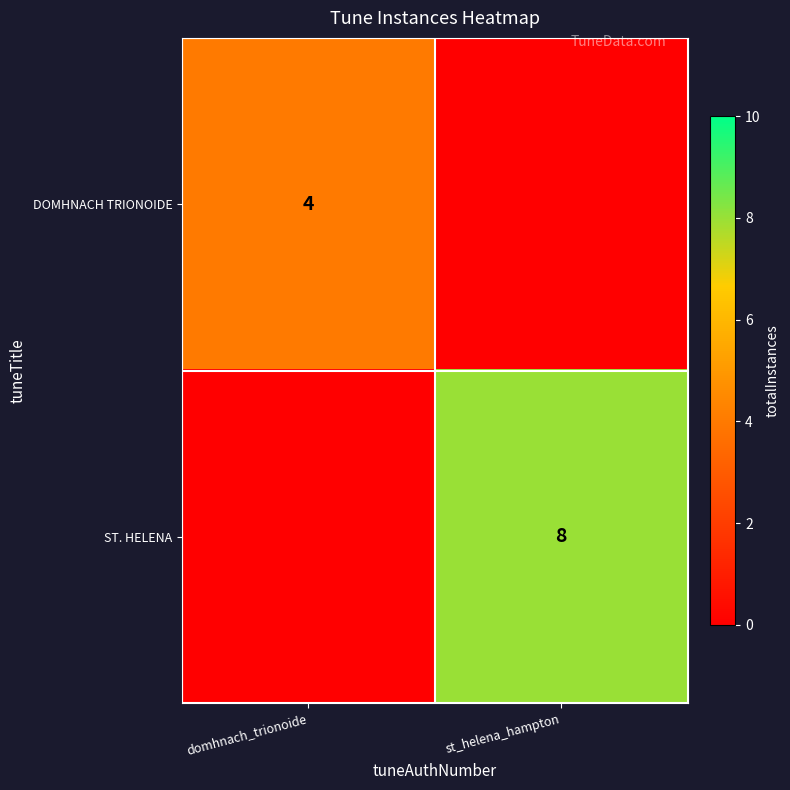

The value of ST. HELENA at st_helena_hampton is 8. True or false?

True